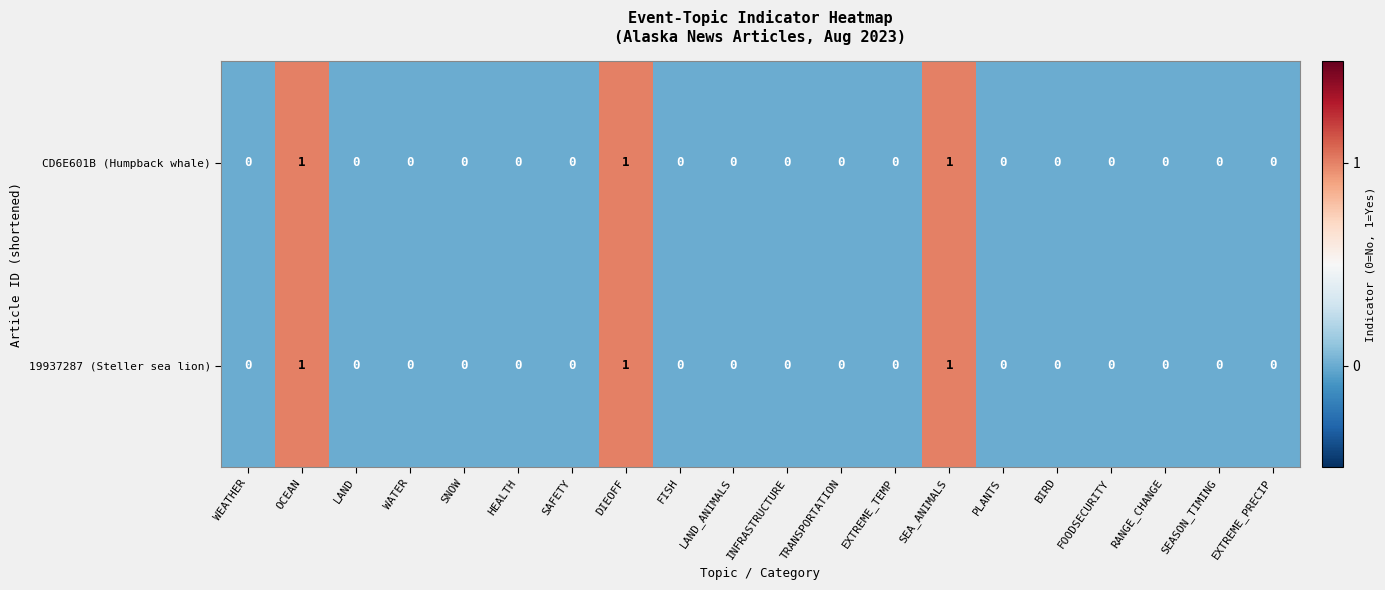

The CD6E601B (Humpback whale) series shows 0 at SEA_ANIMALS. True or false?

False